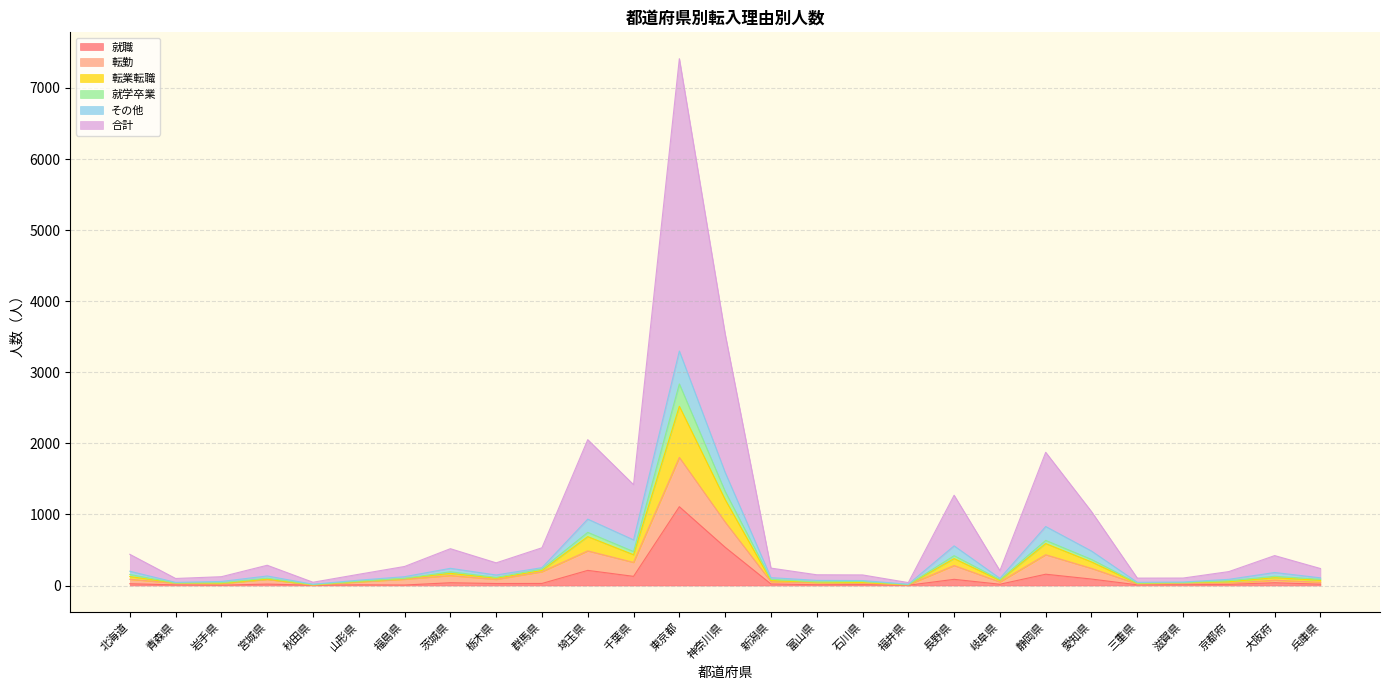

At which label does 就職 reach its peak?

東京都